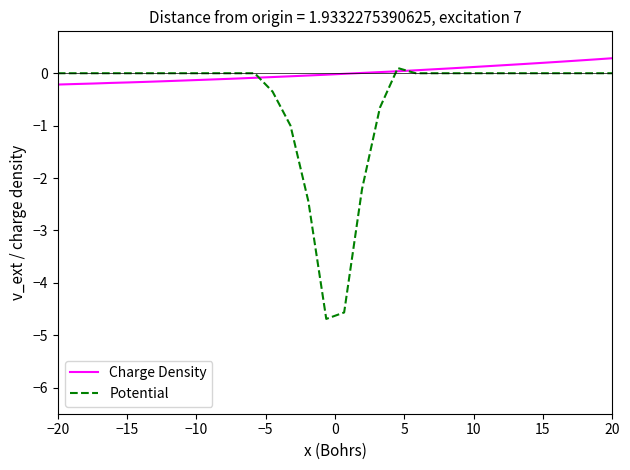

What is the difference between the second highest and second lowest values in the Potential series?

4.6